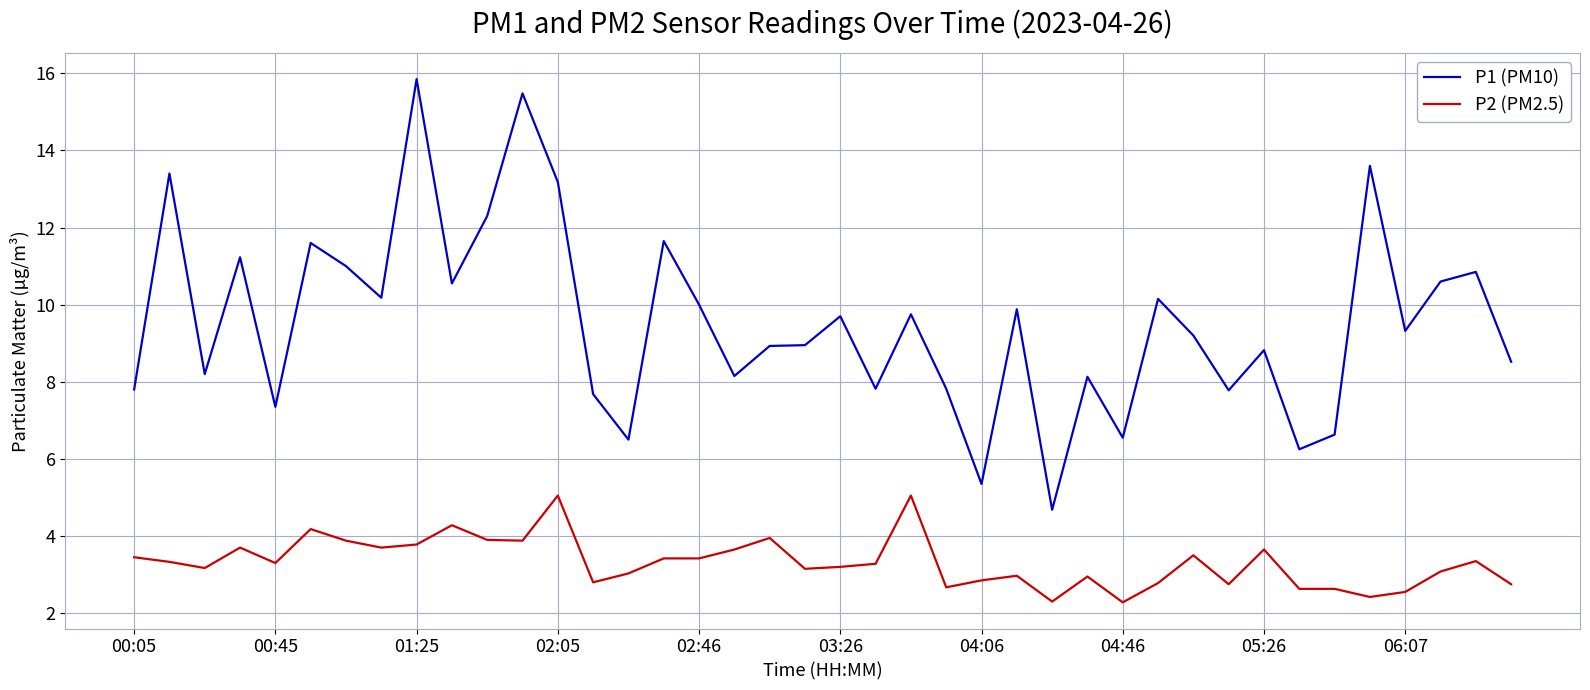

Which series has the largest total across all categories?

P1 (PM10)